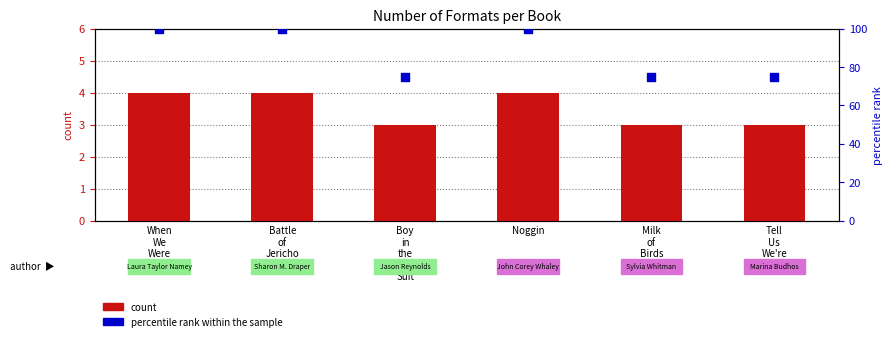

What is the total value across all series at Tell
Us
We're
Home?

78